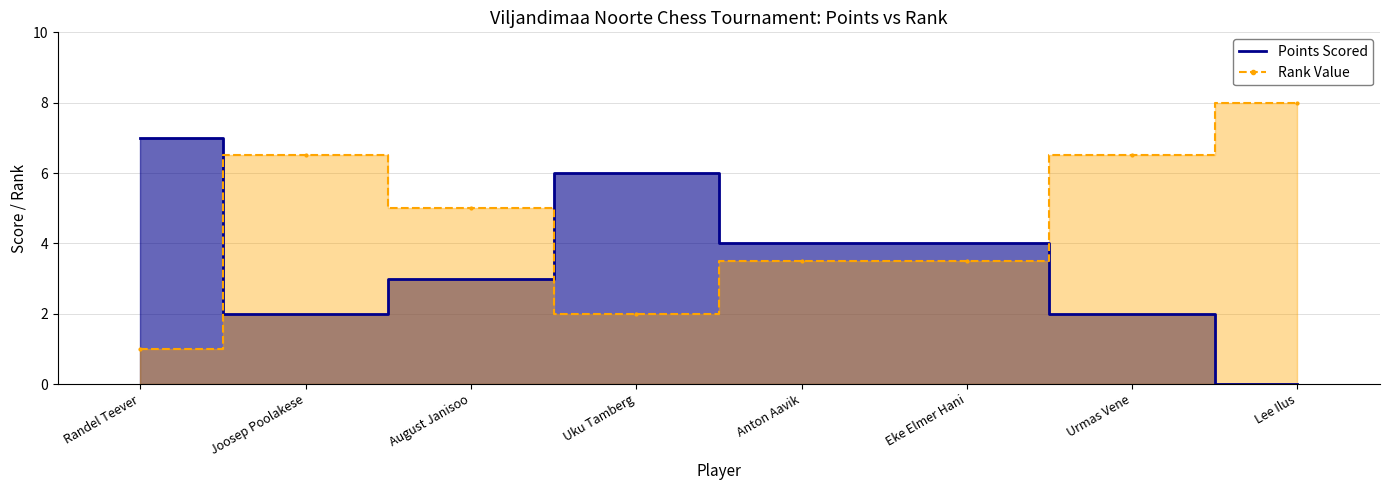

Which series has the widest spread of values?

Points Scored